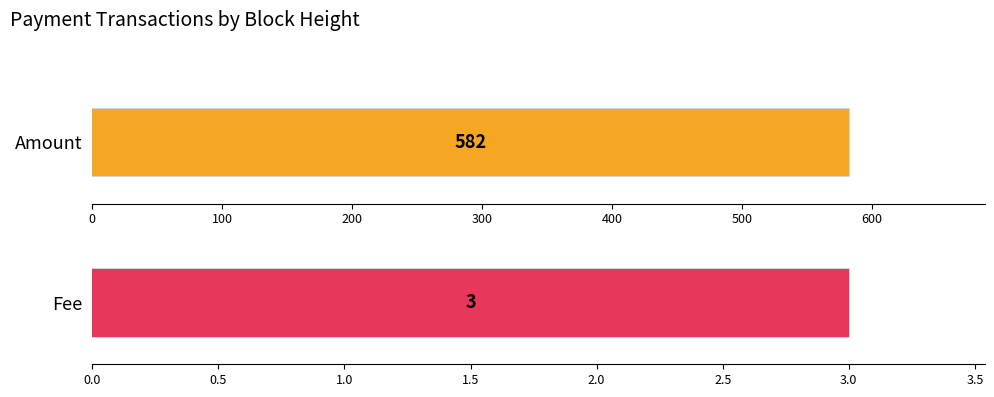

What is the maximum value for Amount?

582.0